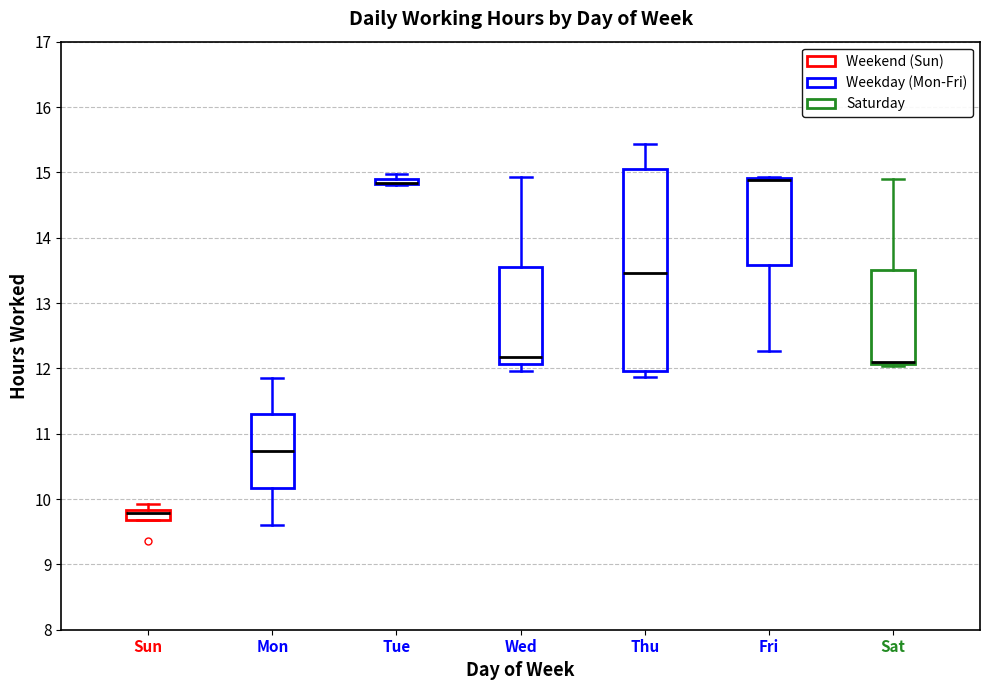

Where is the upper edge of the box for Fri on the y-axis? The values are not printed on the chart, so give them approximately, as read against the axis.

14.9